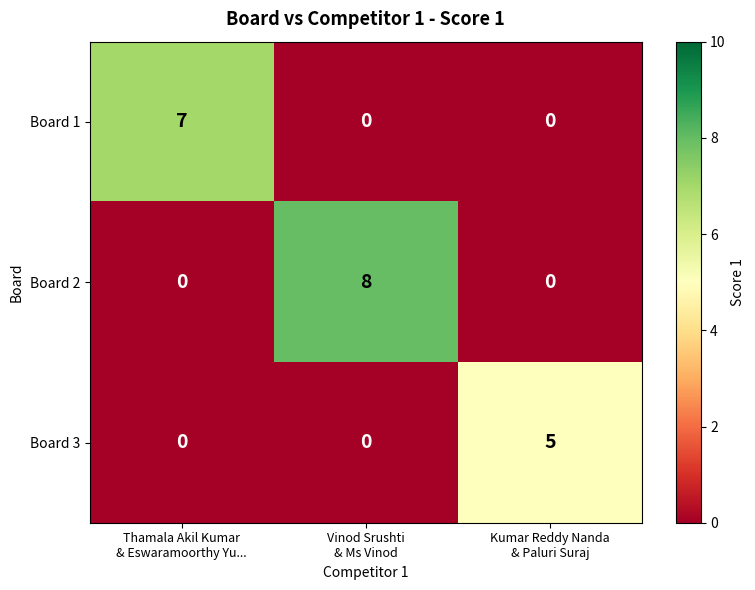

What is the sum of all Board 1 values?

7